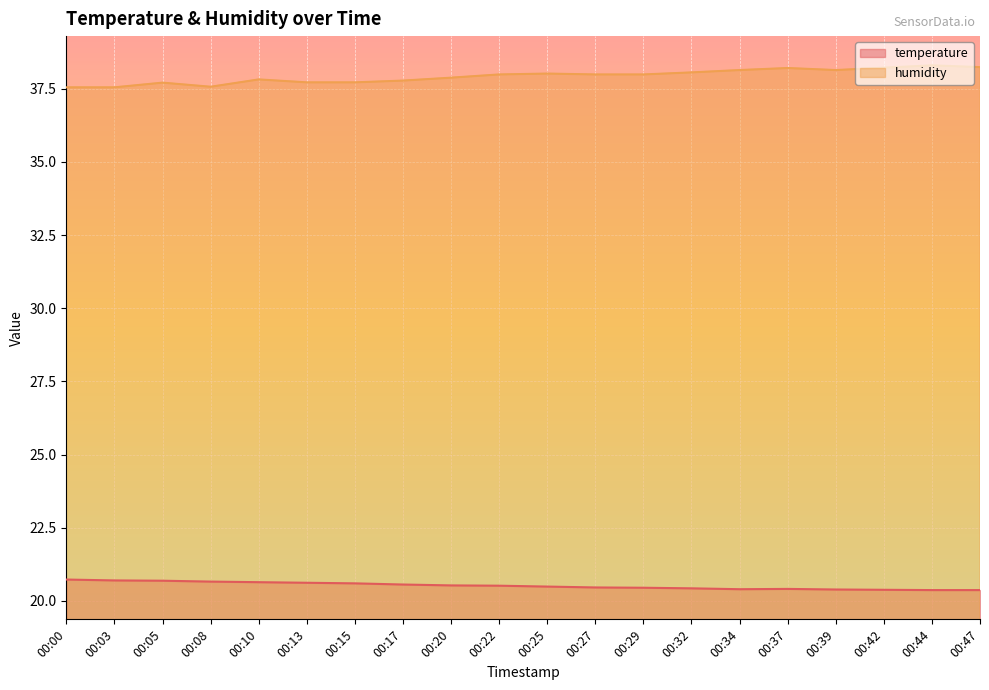

The value of temperature at 00:25 is 8.8. True or false?

False